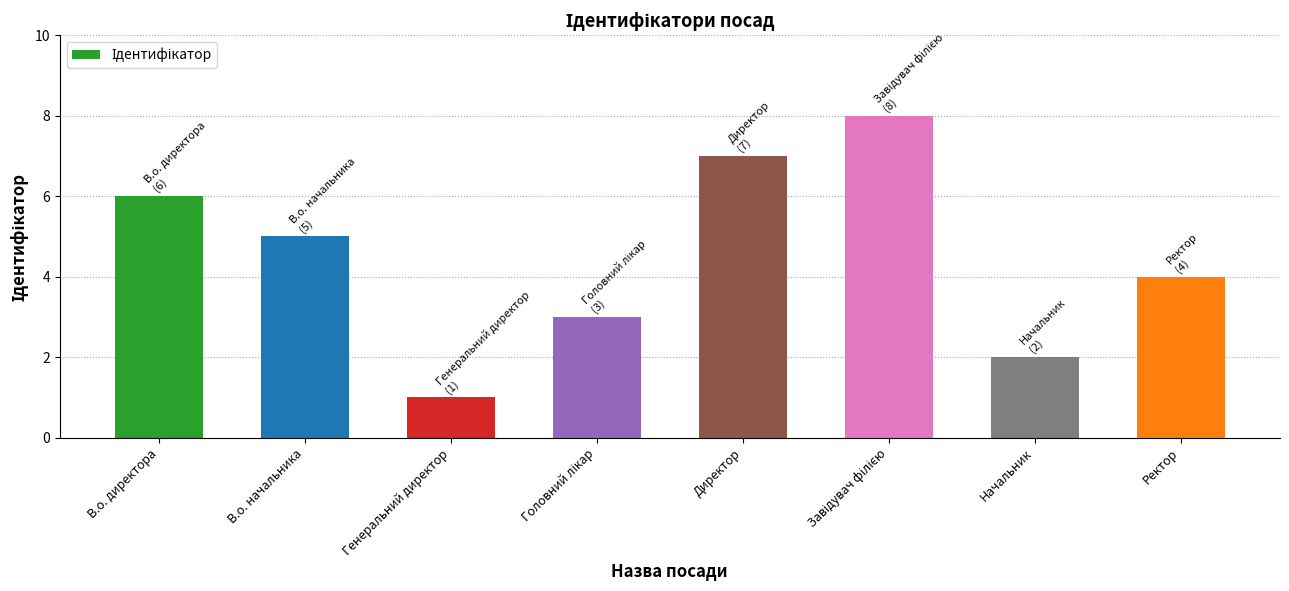

True or false: the data shows 6 at В.о. директора.

True